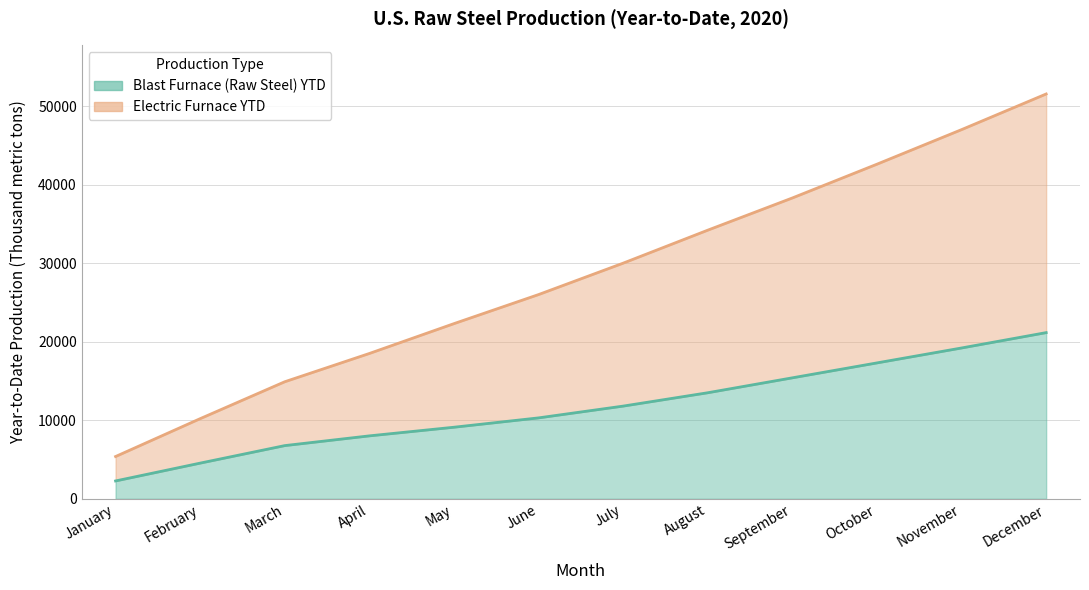

Reading right to left, extract all data points from this chart.

Blast Furnace (Raw Steel) YTD: December=21155	November=19200	October=17300	September=15400	August=13500	July=11800	June=10300	May=9110	April=8010	March=6770	February=4540	January=2270
Electric Furnace YTD: December=51540	November=47000	October=42600	September=38300	August=34200	July=30000	June=26000	May=22300	April=18500	March=14900	February=10200	January=5380